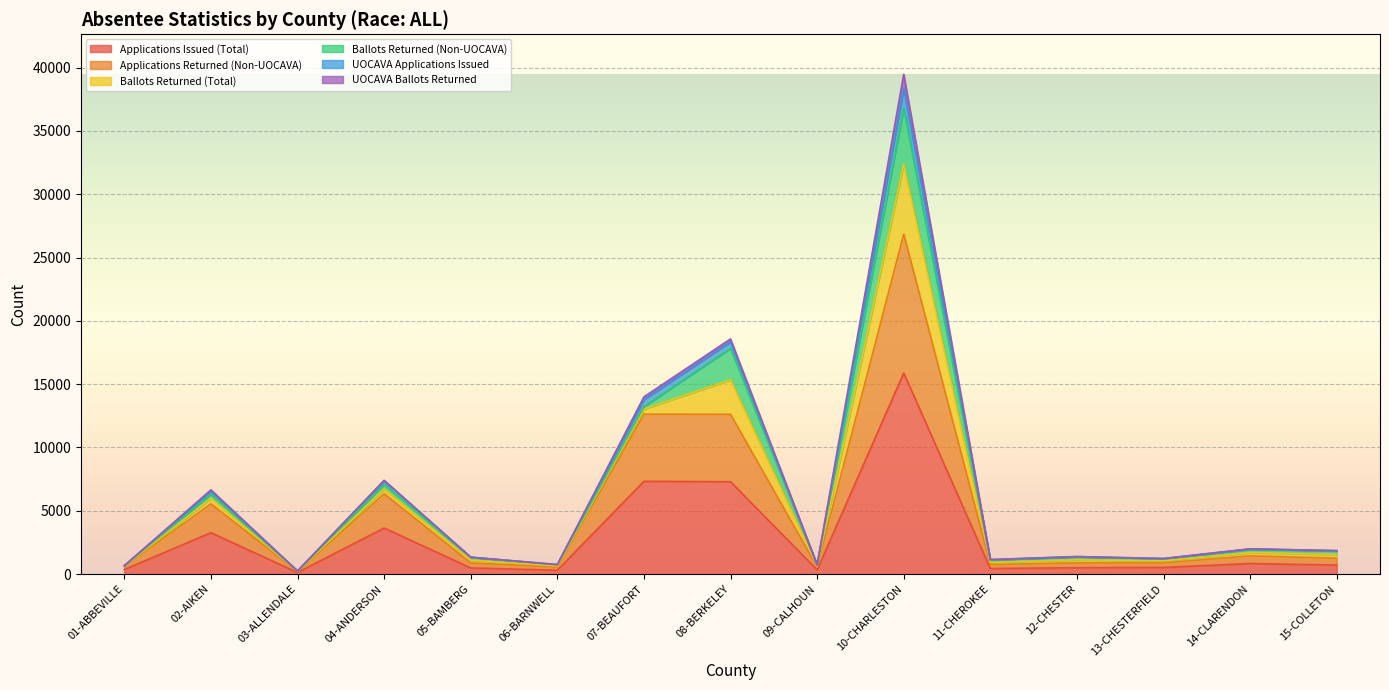

The Applications Issued (Total) series shows 15884 at 10-CHARLESTON. True or false?

True